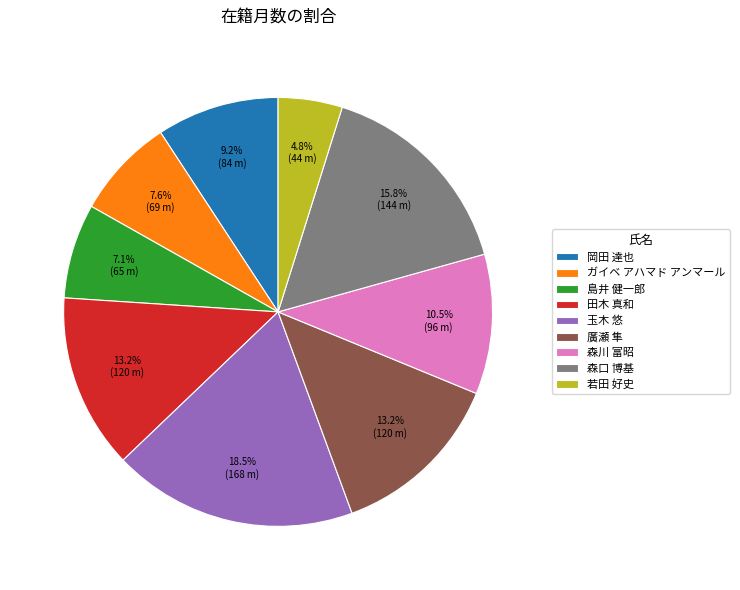

Does any single category account for the majority?

No